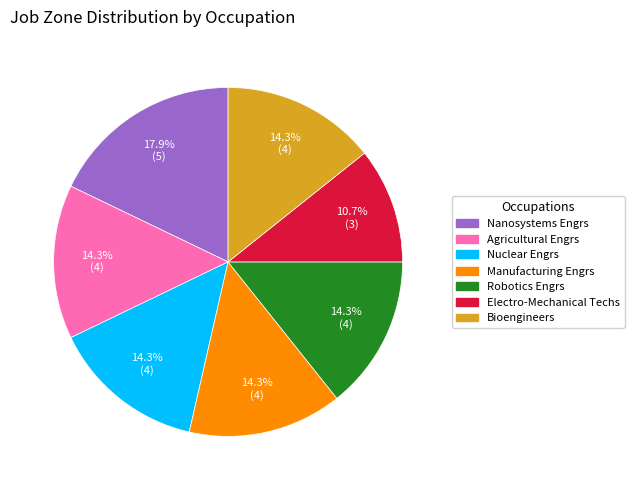

Is there a majority slice in this chart?

No